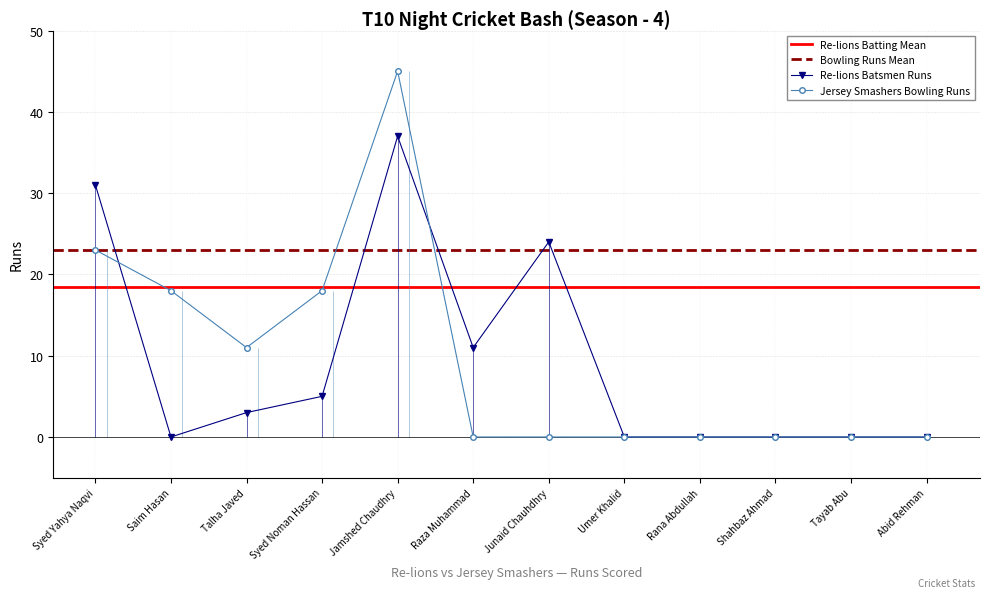

What is the sum of all Jersey Smashers Bowling Runs values?

115